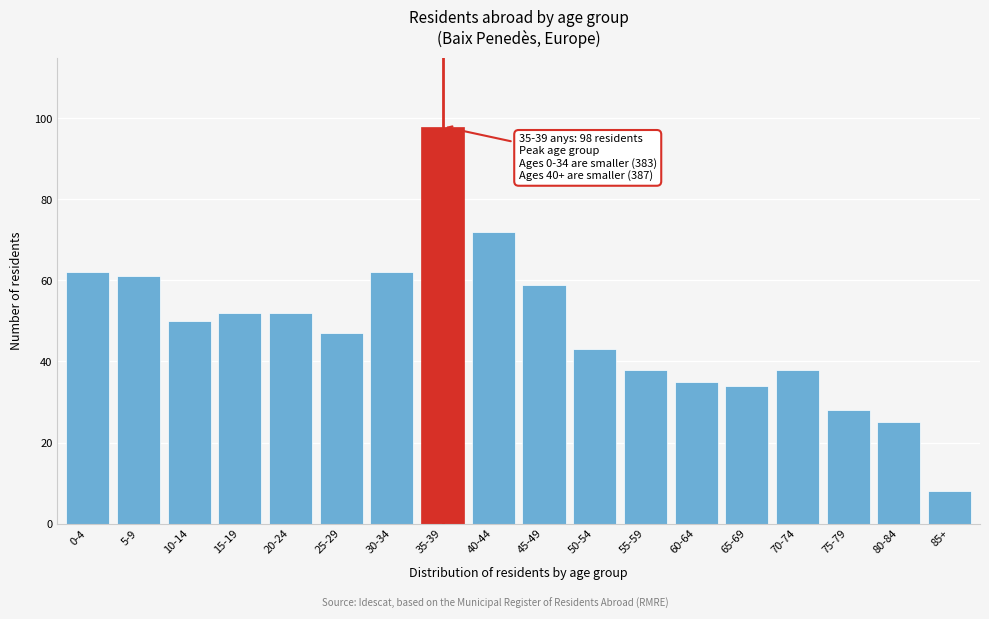

Reading right to left, what are all the values shown in this chart?

8	25	28	38	34	35	38	43	59	72	98	62	47	52	52	50	61	62